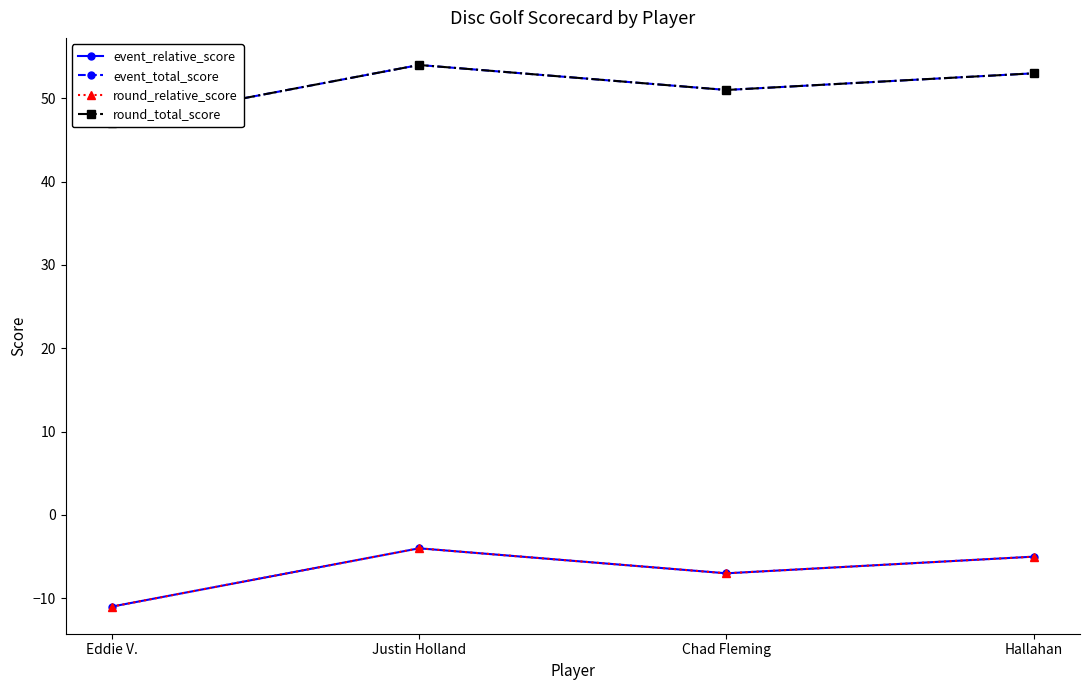

What is the difference between the second highest and second lowest values in the event_relative_score series?

2